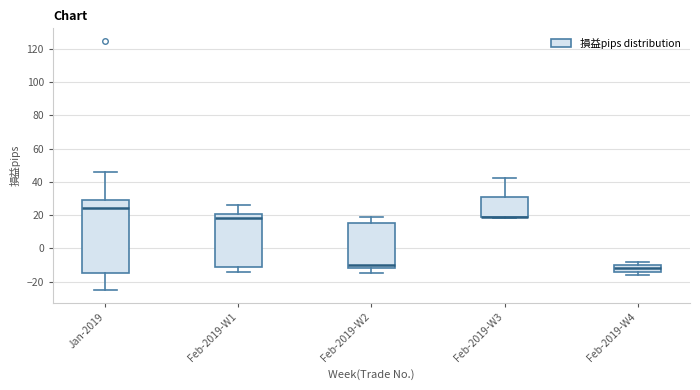

Where does the upper whisker of the box for Feb-2019-W3 end on the y-axis? The values are not printed on the chart, so give them approximately, as read against the axis.

42